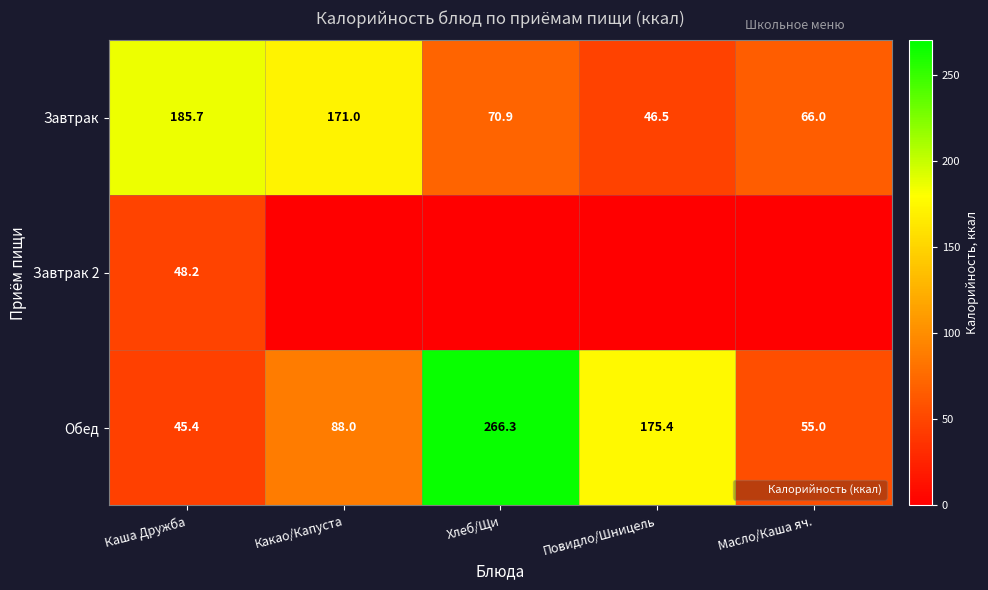

What is the total value across all series at Каша Дружба?

279.3